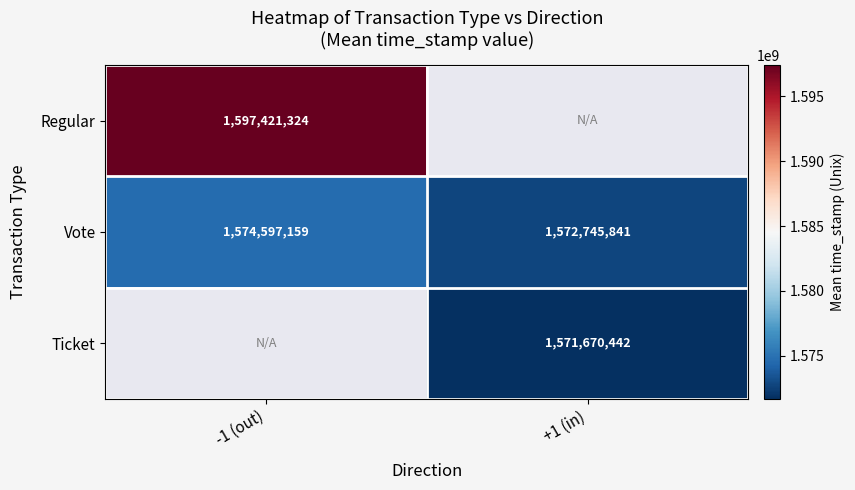

How many categories are shown in the chart?

2